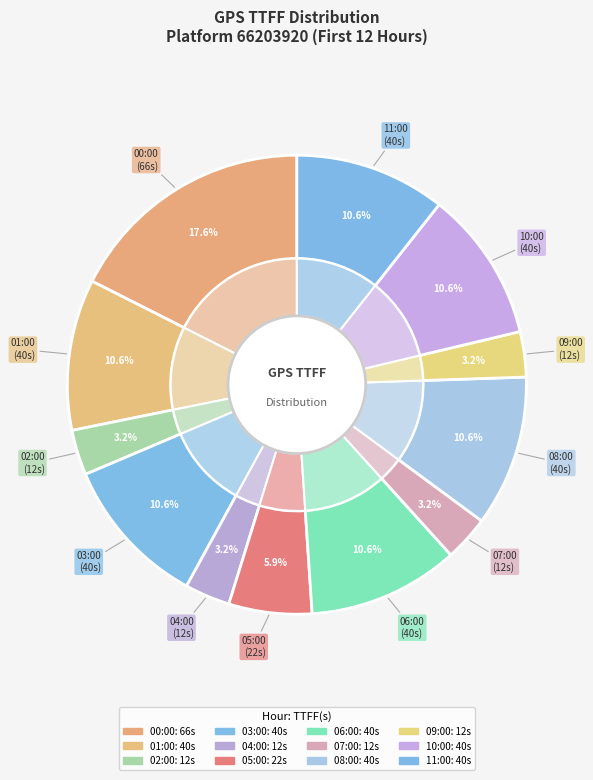

What is the ratio of the value at 04:00 to the value at 07:00?

1.0